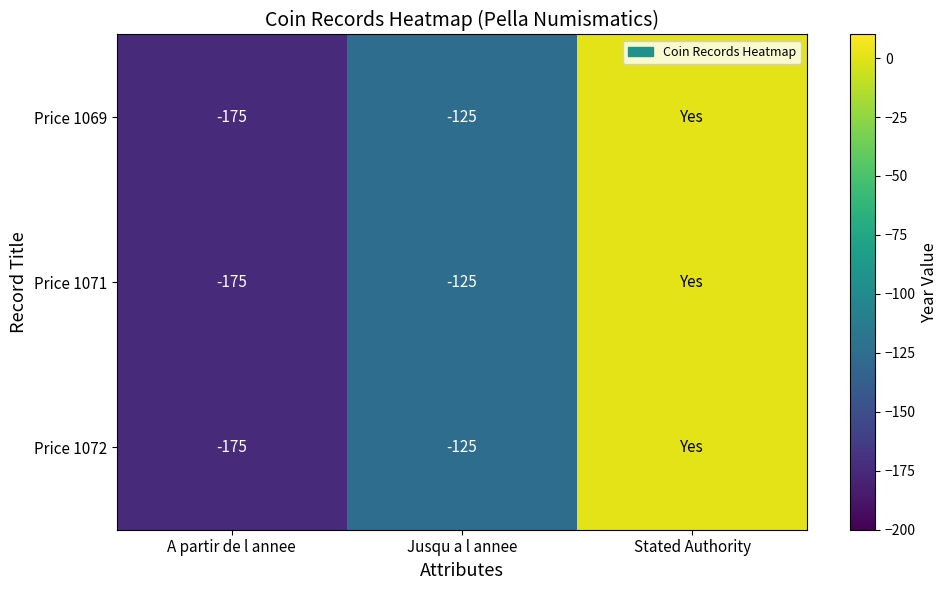

Which category has the lowest value across all series?

A partir de l annee